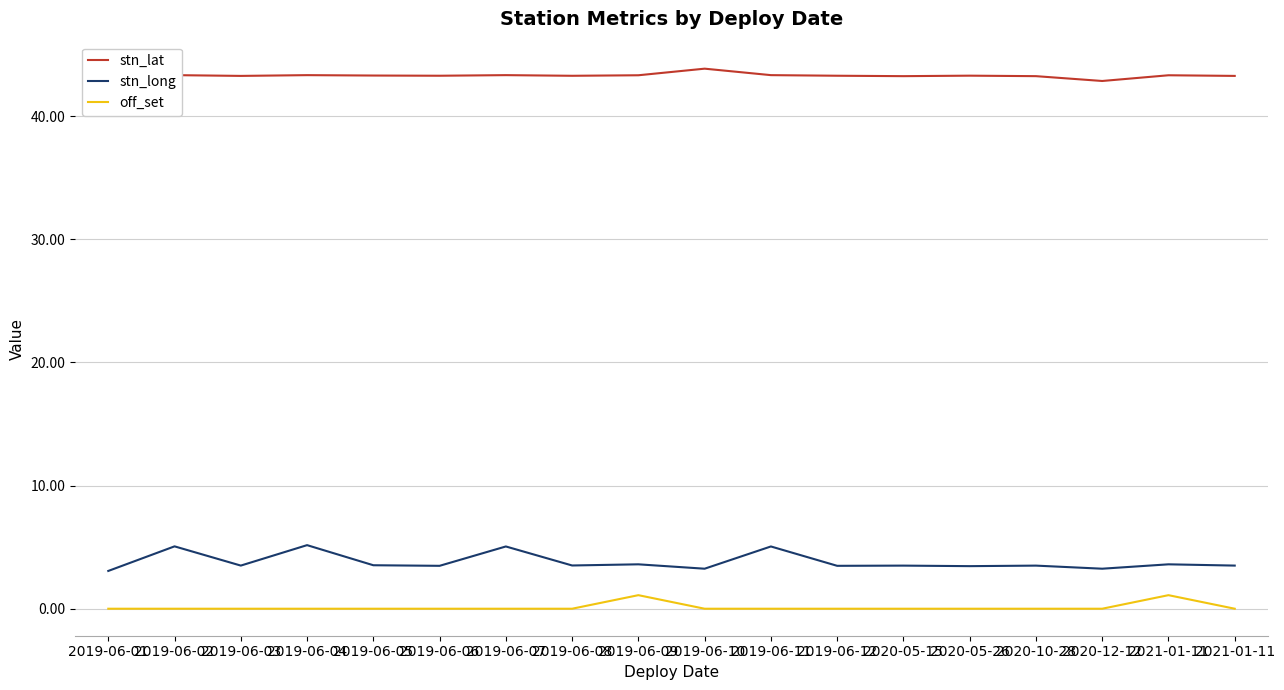

At which label does off_set reach its minimum?

2019-06-01